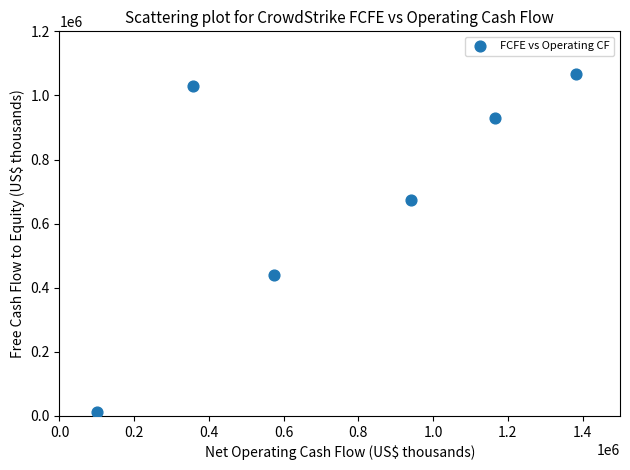

What Y value in the scatter plot is closest to 540181?

439295